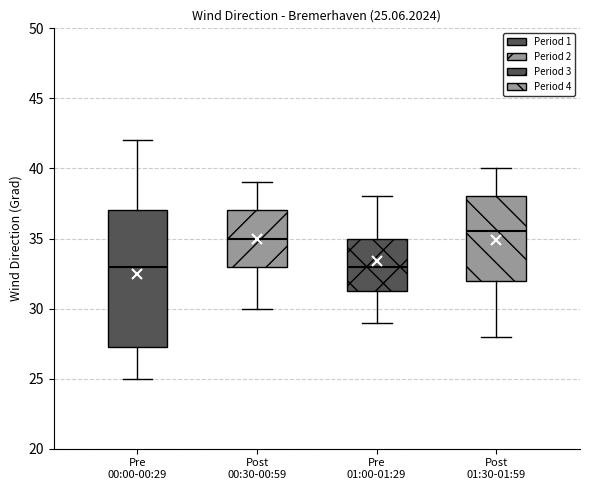

Which box has the highest median line?

Post 01:30-01:59